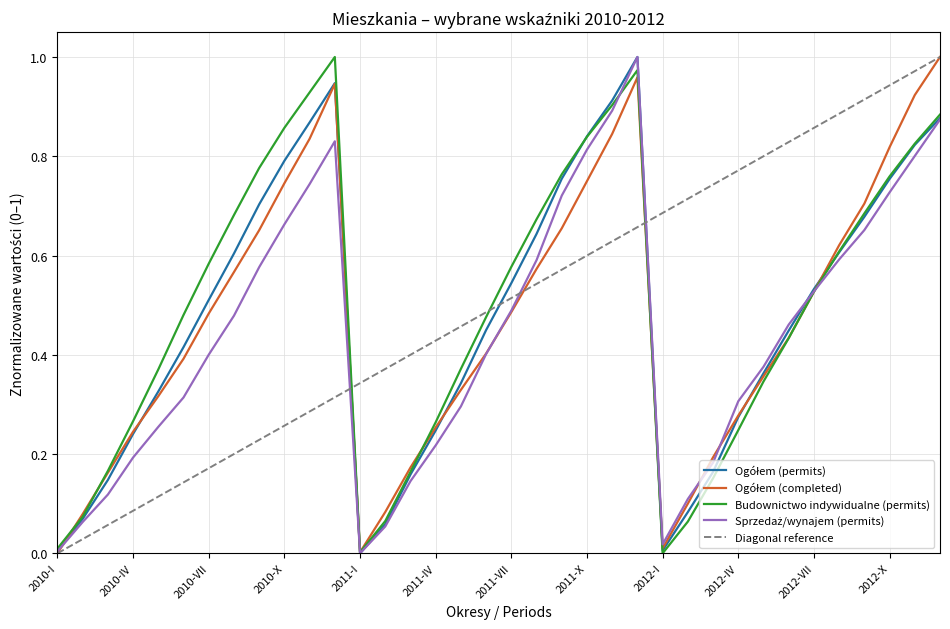

What position from the left is 2011-V?

17